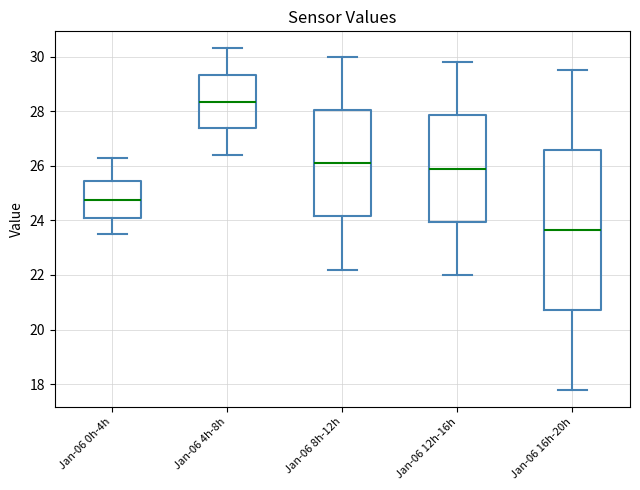

Reading left to right, read every box against the y-axis: the position of its median line, the range the box covers, and the ends of its whiskers. The values are not printed on the chart, so give them approximately, as read against the axis.

Jan-06 0h-4h: median 24.8, box 24.2 to 25.4, whiskers 23.6 to 26.4
Jan-06 4h-8h: median 28.4, box 27.4 to 29.4, whiskers 26.4 to 30.4
Jan-06 8h-12h: median 26.2, box 24.2 to 28.0, whiskers 22.2 to 30.0
Jan-06 12h-16h: median 26.0, box 24.0 to 27.8, whiskers 22.0 to 29.8
Jan-06 16h-20h: median 23.6, box 20.8 to 26.6, whiskers 17.8 to 29.6